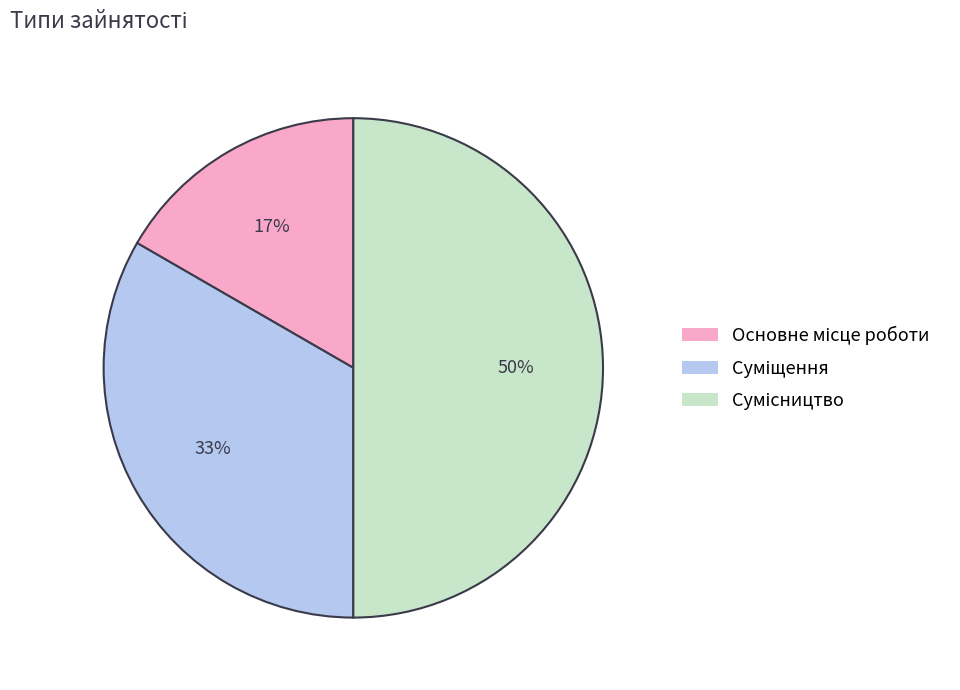

To the nearest percent, what is the average slice percentage?

33%